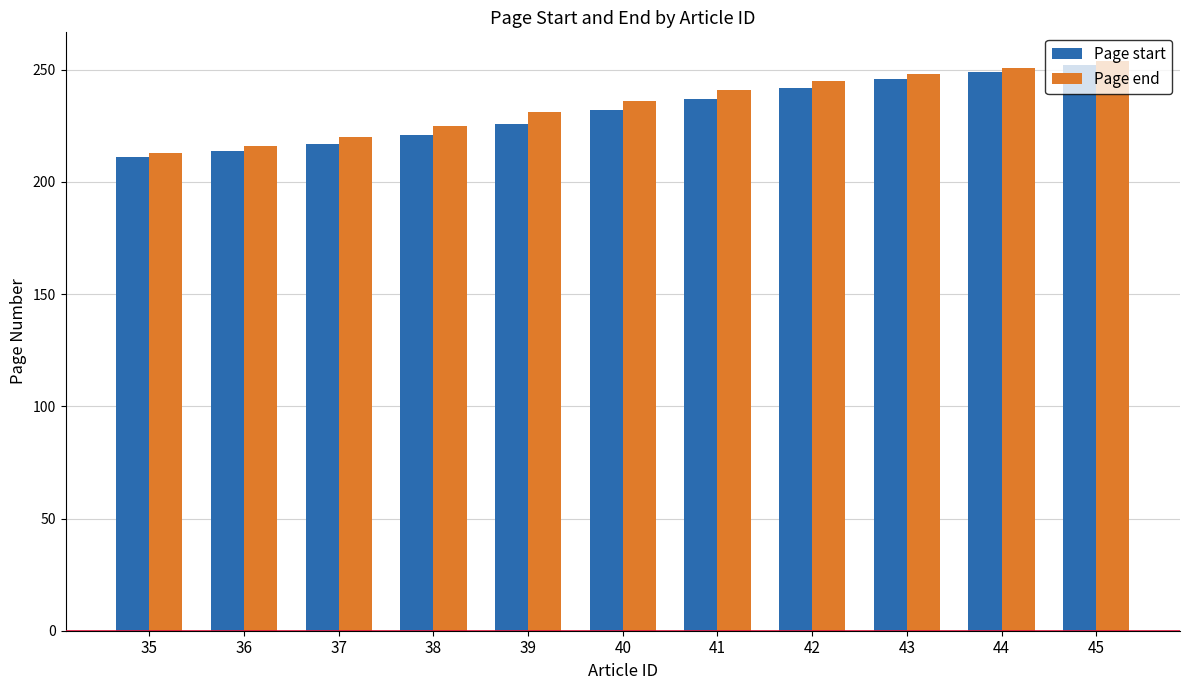

Reading left to right, what are all the values shown in this chart?

Page start: 211	214	217	221	226	232	237	242	246	249	252
Page end: 213	216	220	225	231	236	241	245	248	251	254